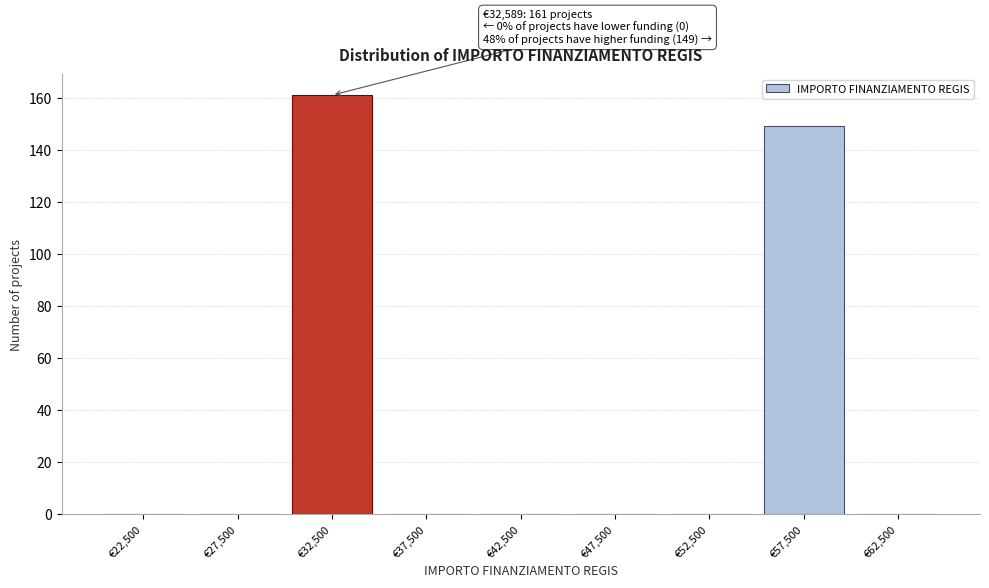

Over which range of the x-axis is the bar tallest?

30000 to 35000